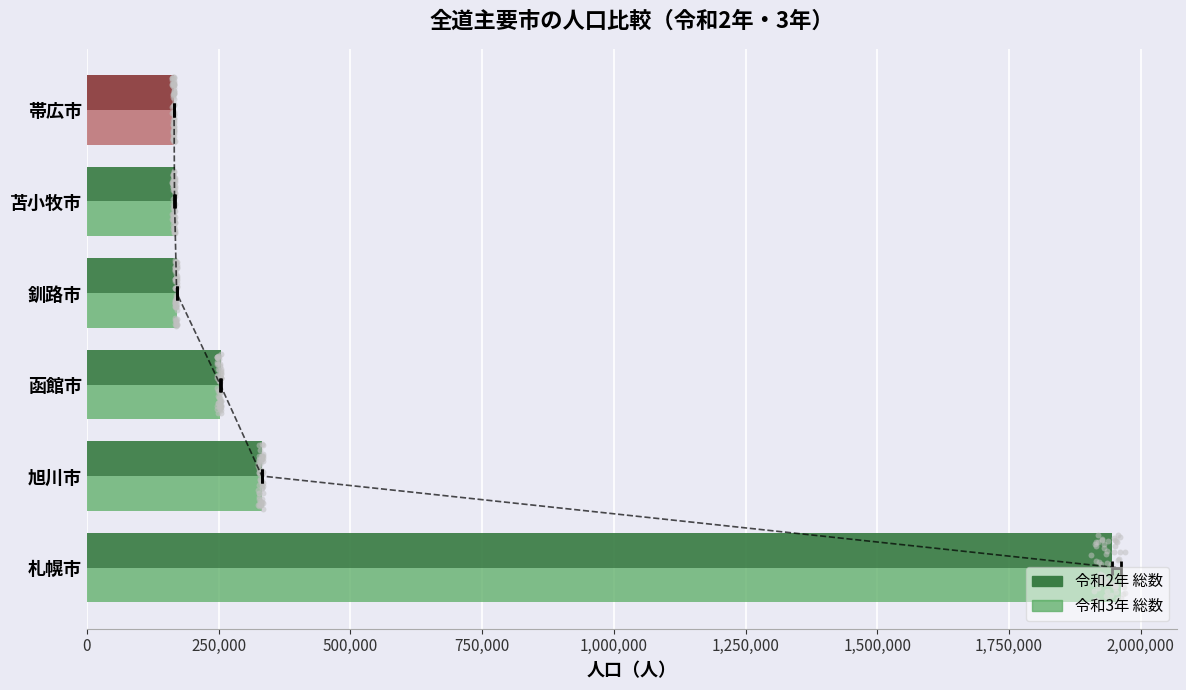

Is the value of 令和3年 総数 at 帯広市 greater than the value of 令和2年 総数 at 釧路市?

No